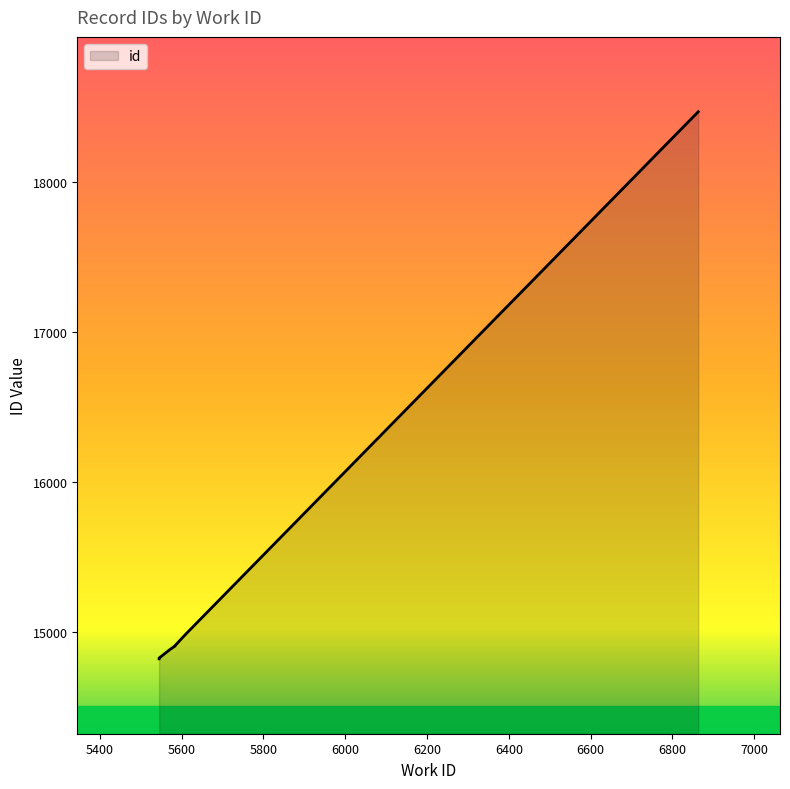

What is the value of the 6th point from the left?

14905